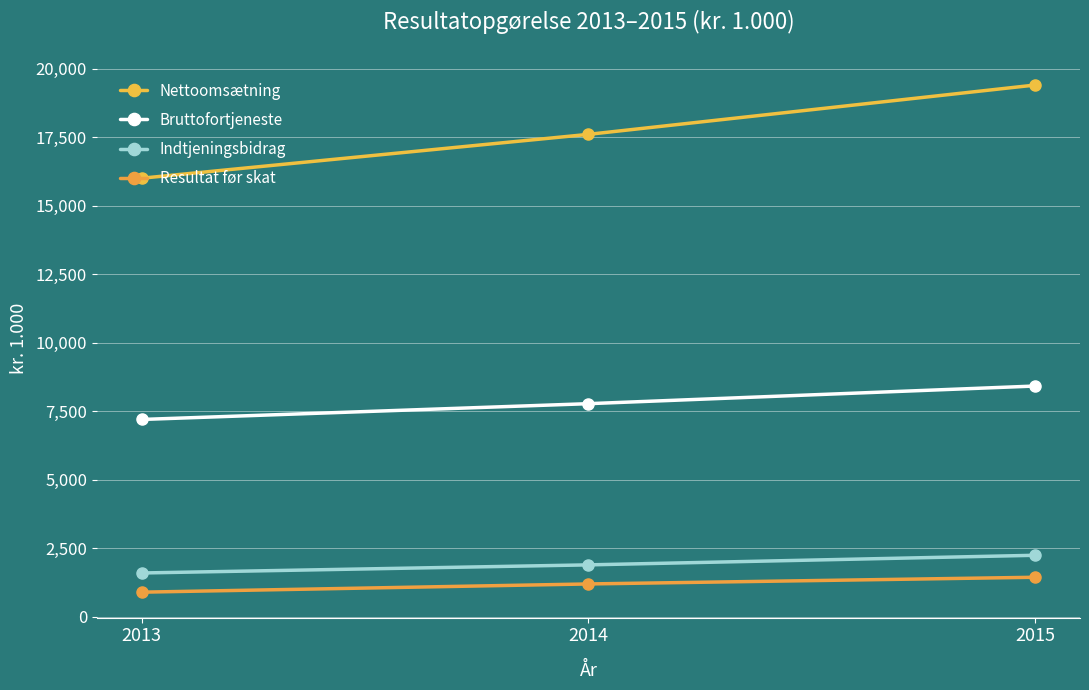

At which label does Indtjeningsbidrag first exceed 1896?

2015